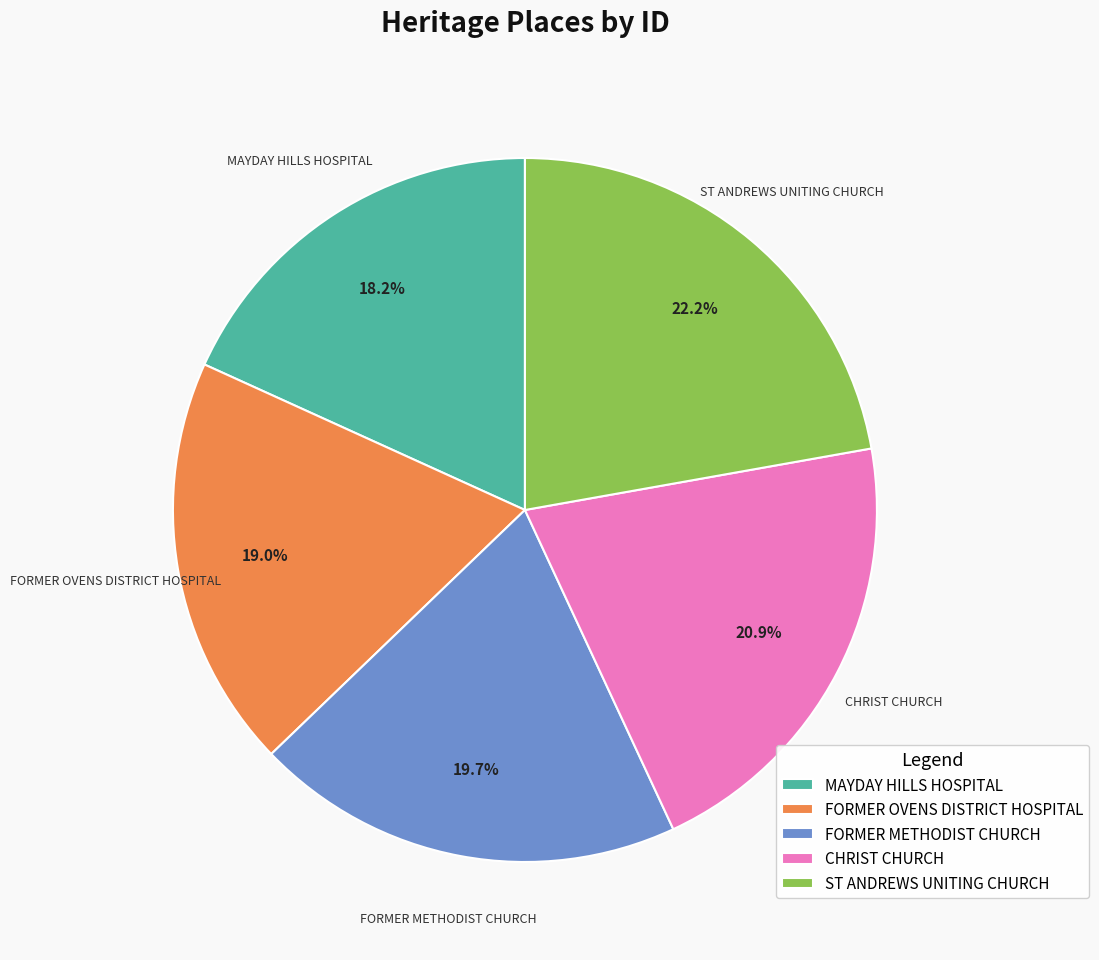

Approximately how many times larger is the value at MAYDAY HILLS HOSPITAL compared to FORMER METHODIST CHURCH?

0.9